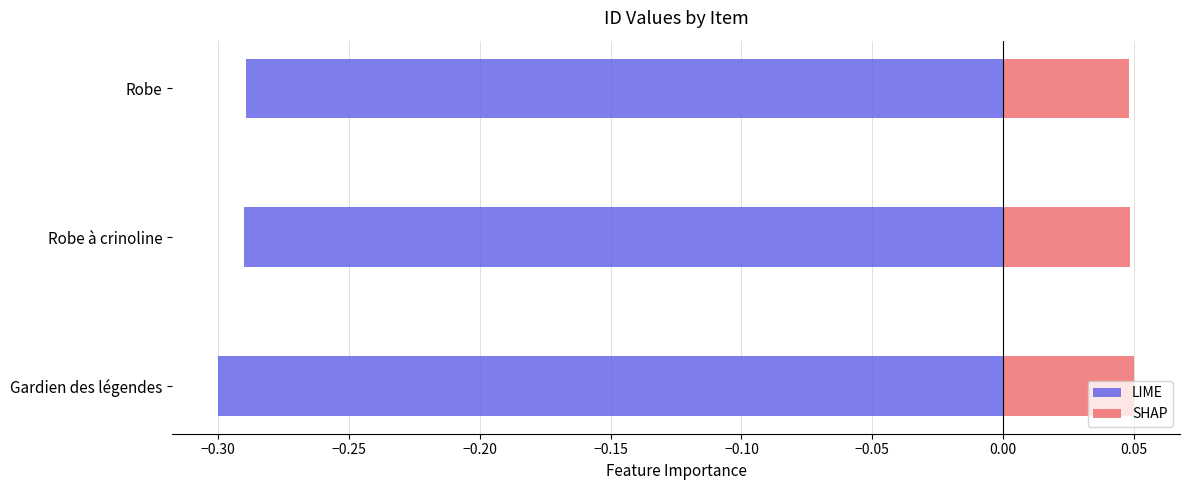

Reading left to right, extract all data points from this chart.

LIME: -0.3	-0.3	-0.3
SHAP: 0.1	0.0	0.0